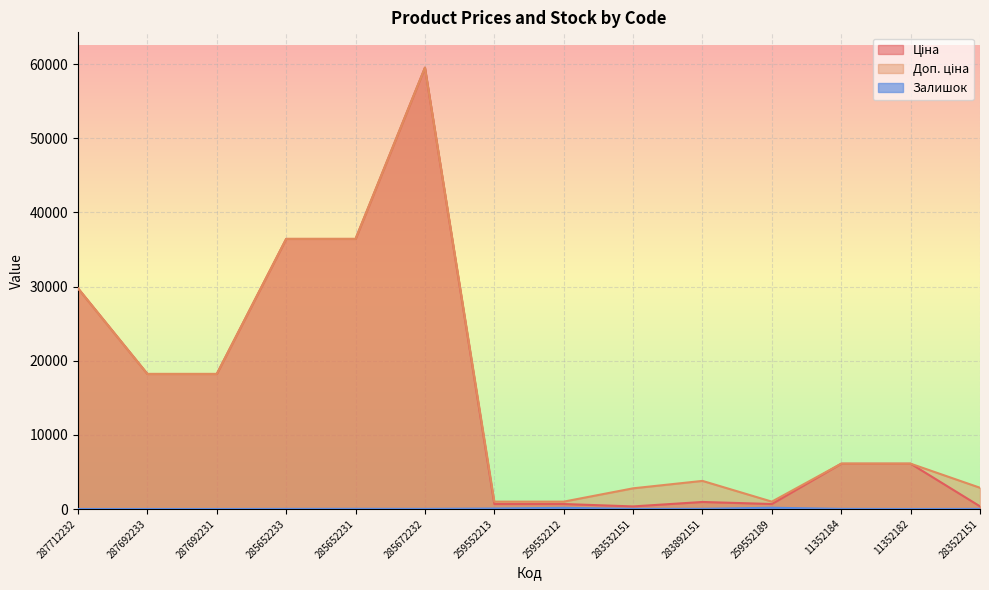

Is it true that Доп. ціна equals 453.5 at 259552212?

False